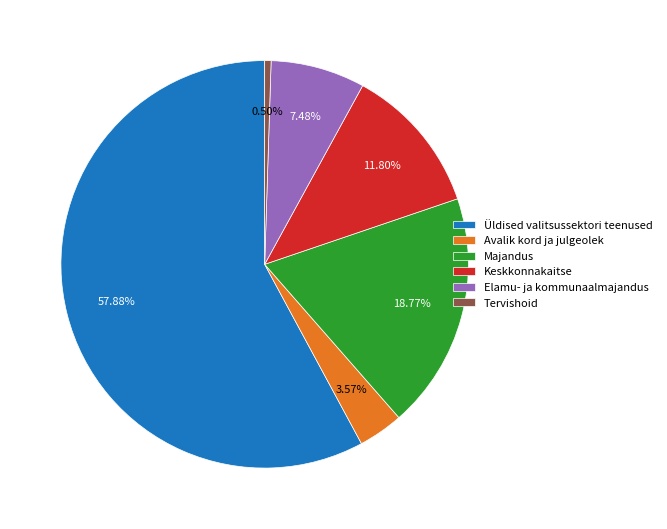

Which category has the biggest portion of the pie?

Üldised valitsussektori teenused